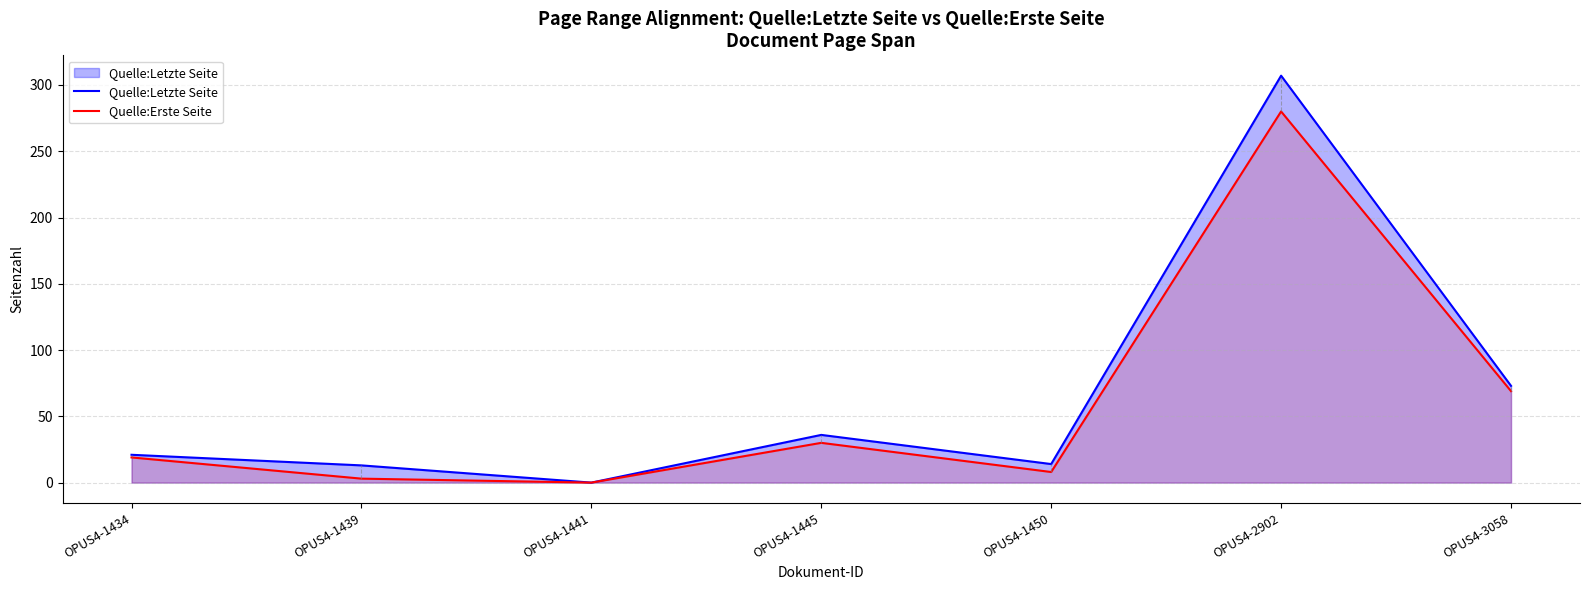

Which series has the largest range (max minus min)?

Quelle:Letzte Seite